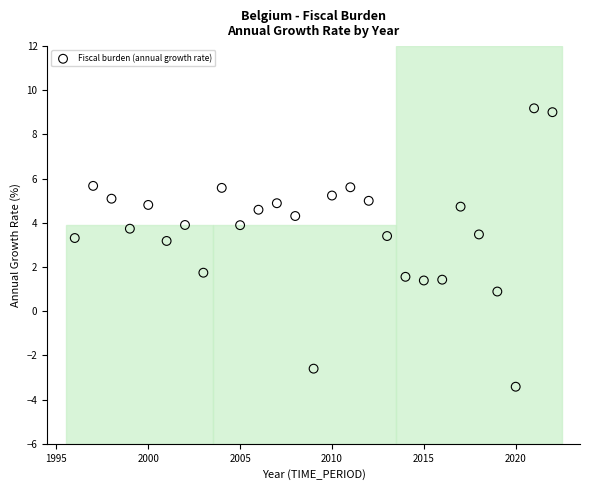

What Y value in the scatter plot is closest to 2?

1.7